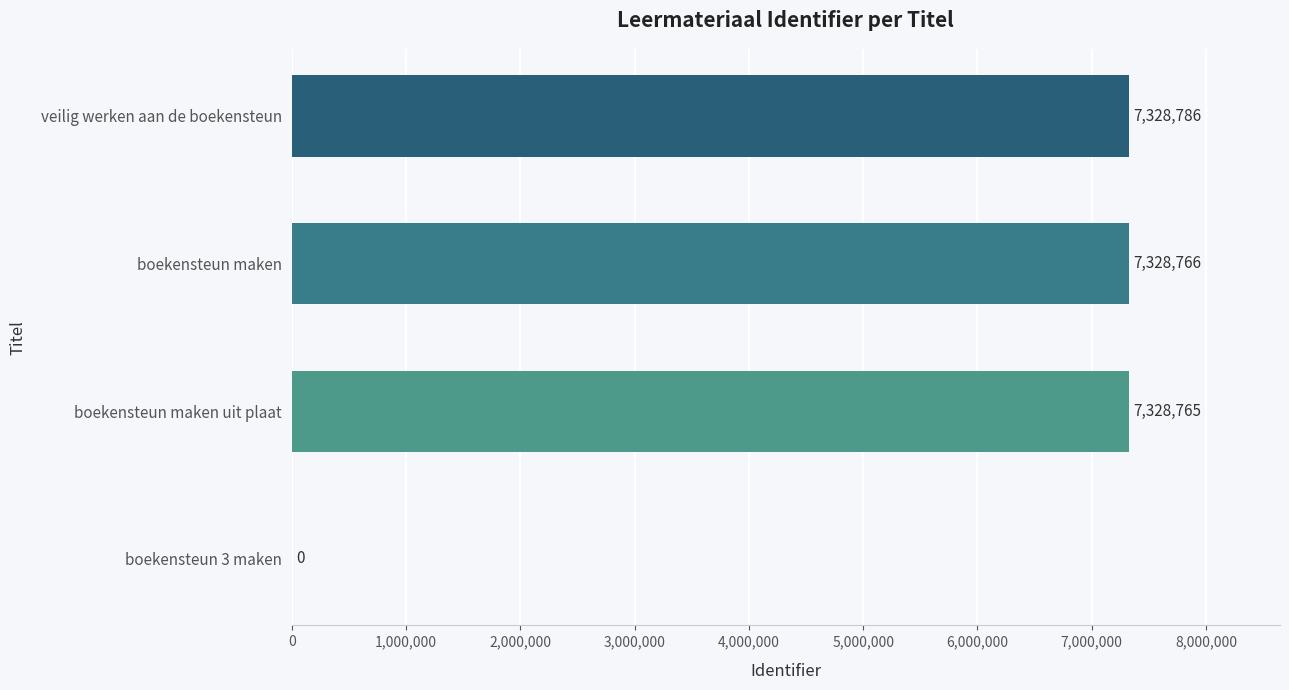

The value at veilig werken aan de boekensteun is 7328786. True or false?

True